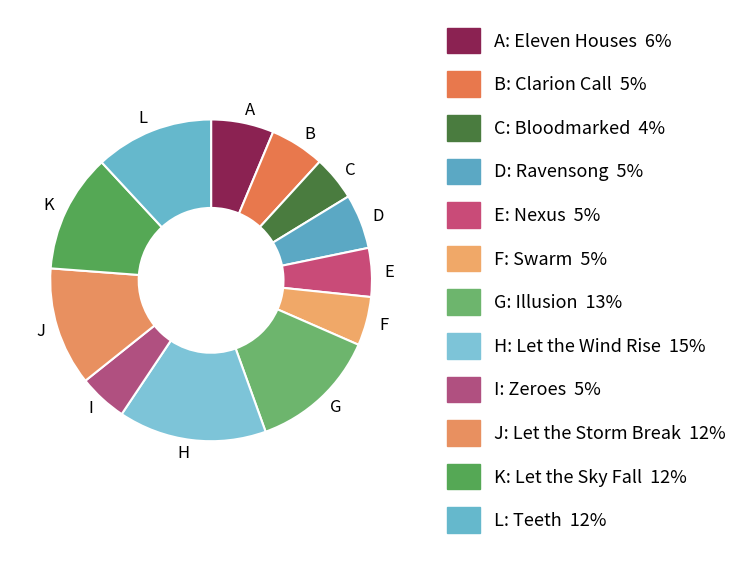

Between C and K, which is larger?

K